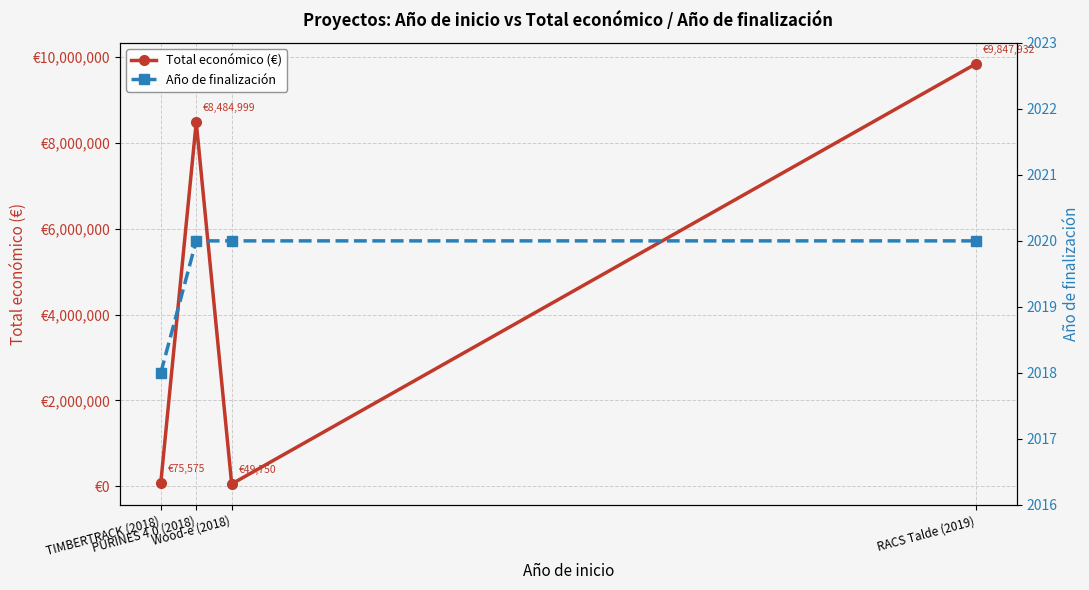

How many data points in Total económico (€) are less than 8484999?

2